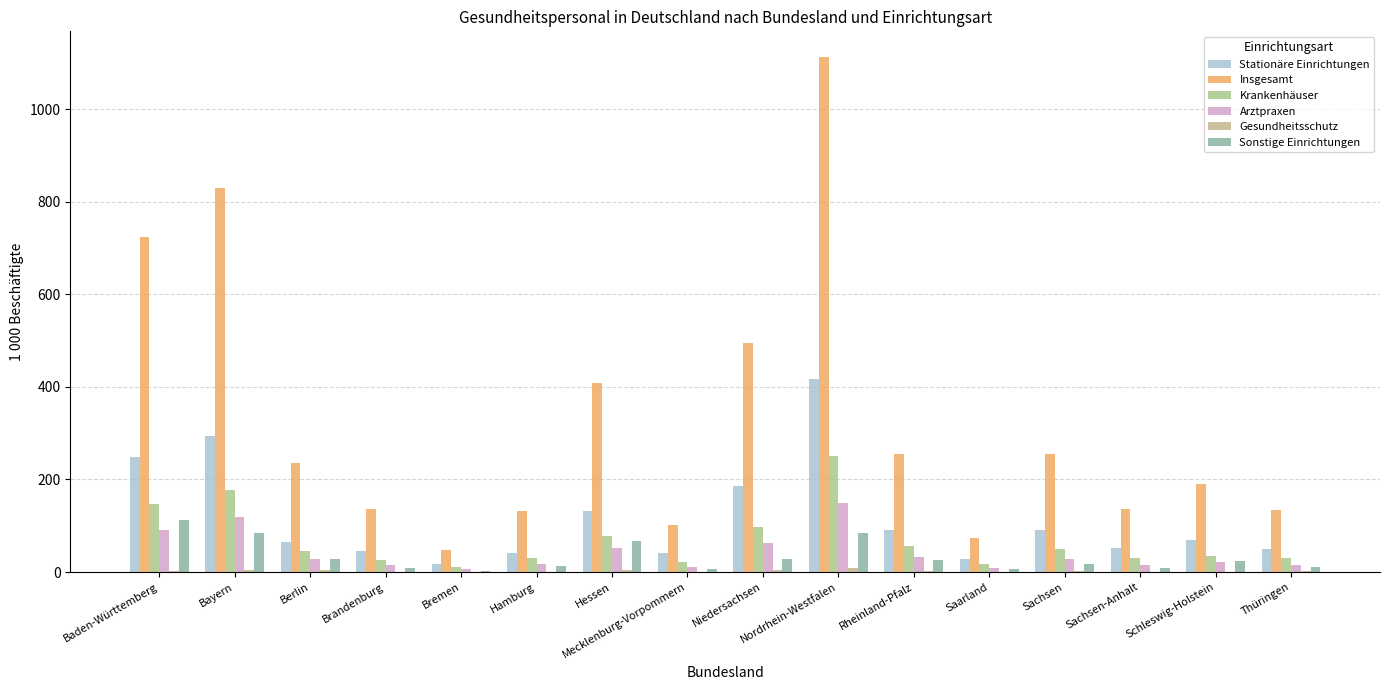

Which series has the widest spread of values?

Insgesamt